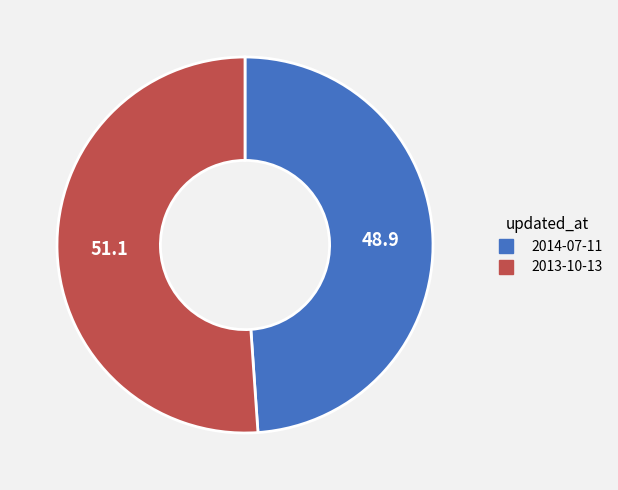

Is it true that 2013-10-13 is 51% of the pie?

True